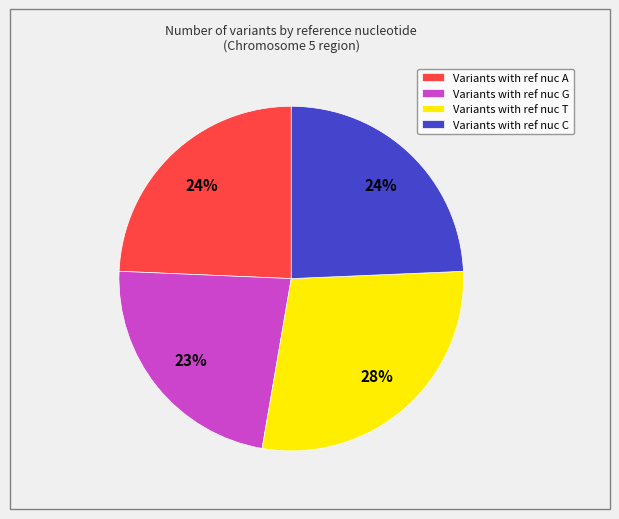

Approximately how many times larger is the value at Variants with ref nuc A compared to Variants with ref nuc C?

1.0